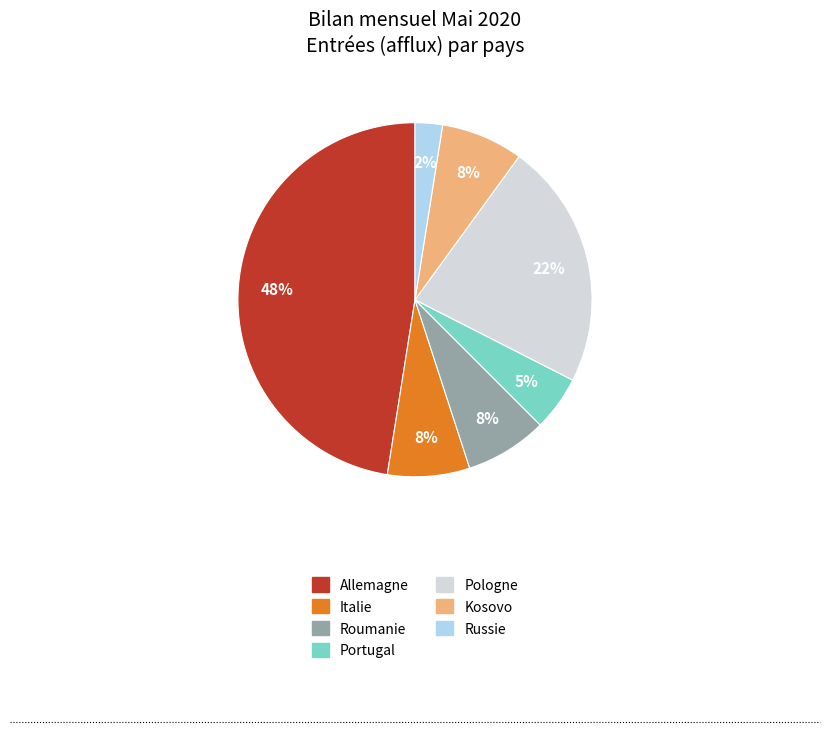

To the nearest percent, what is the average slice percentage?

14%